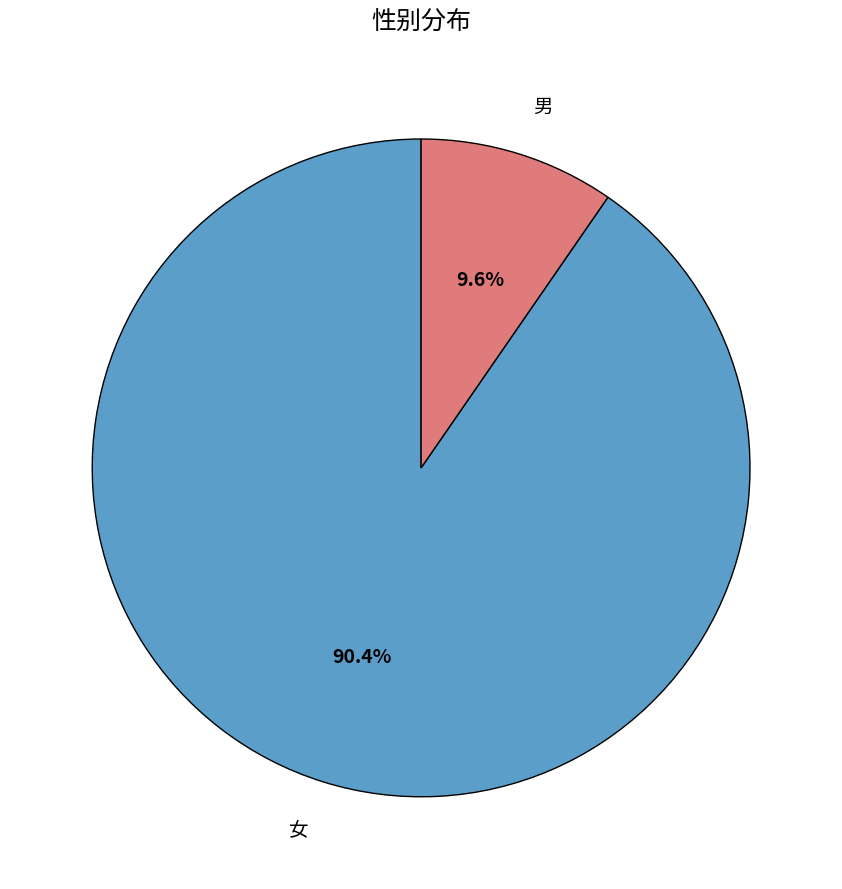

Between 男 and 女, which is larger?

女